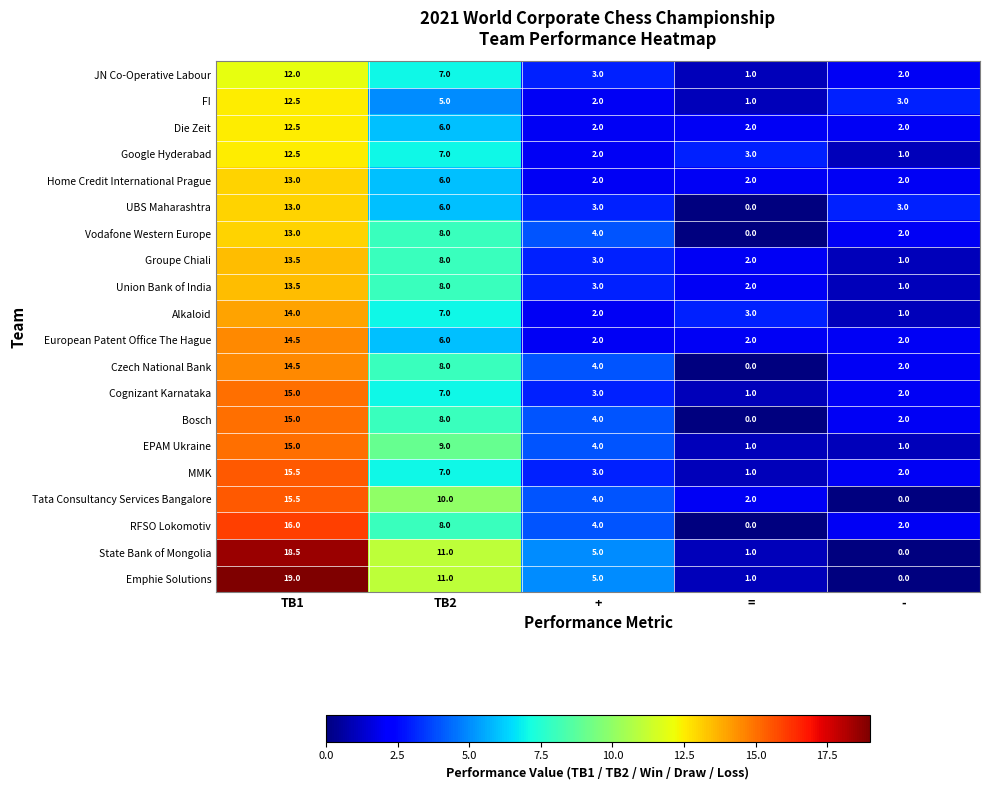

At which label does EPAM Ukraine first exceed 4?

TB1